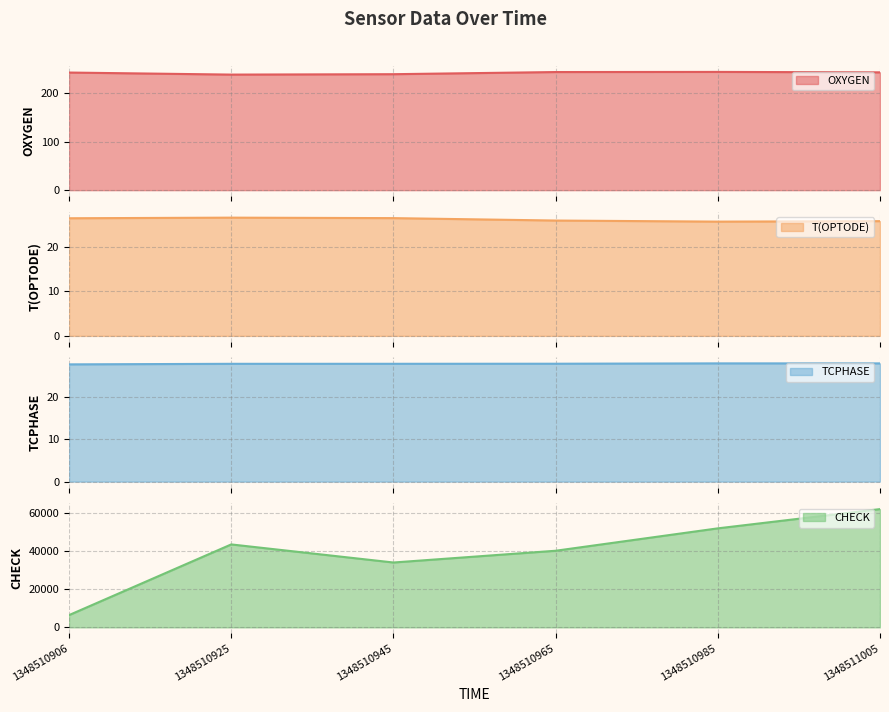

Which label corresponds to the smallest value in the chart?

1348510985